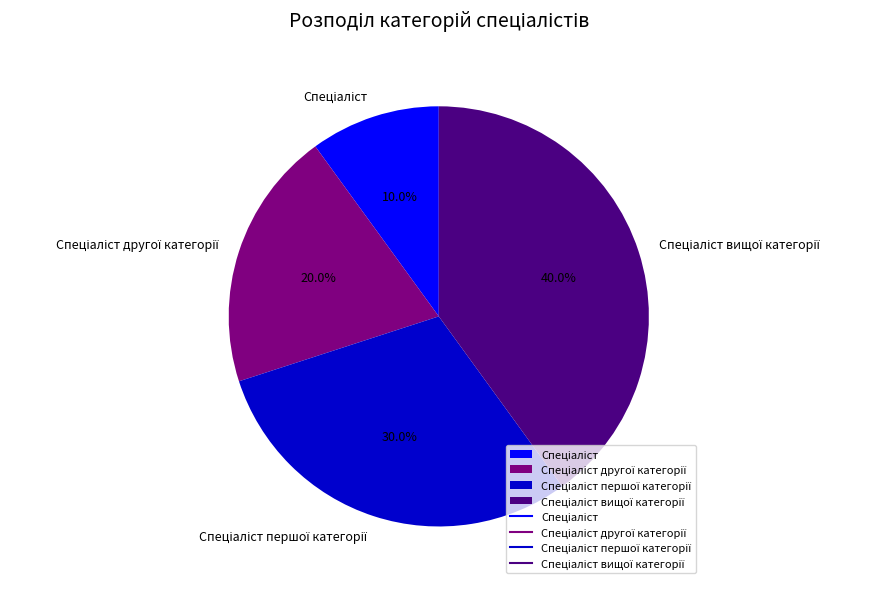

Is there any slice that represents more than half of the pie?

No